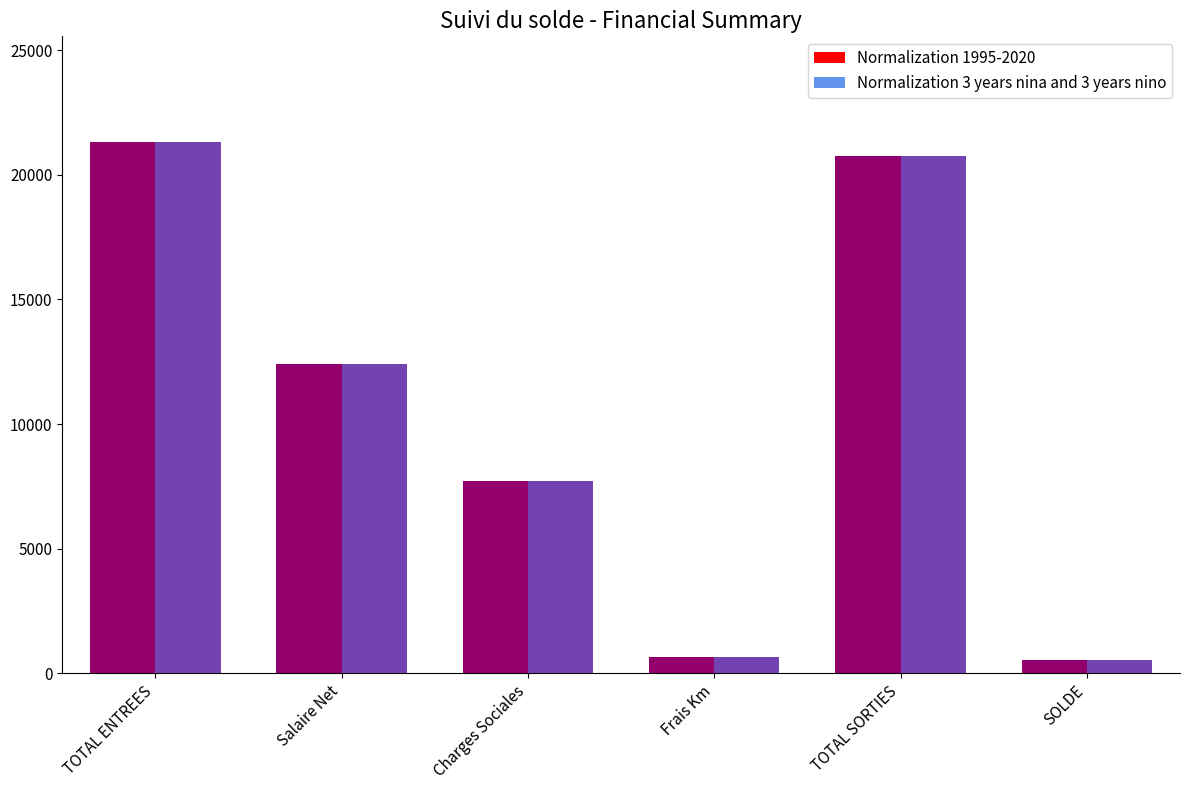

What position from the left is TOTAL SORTIES?

5